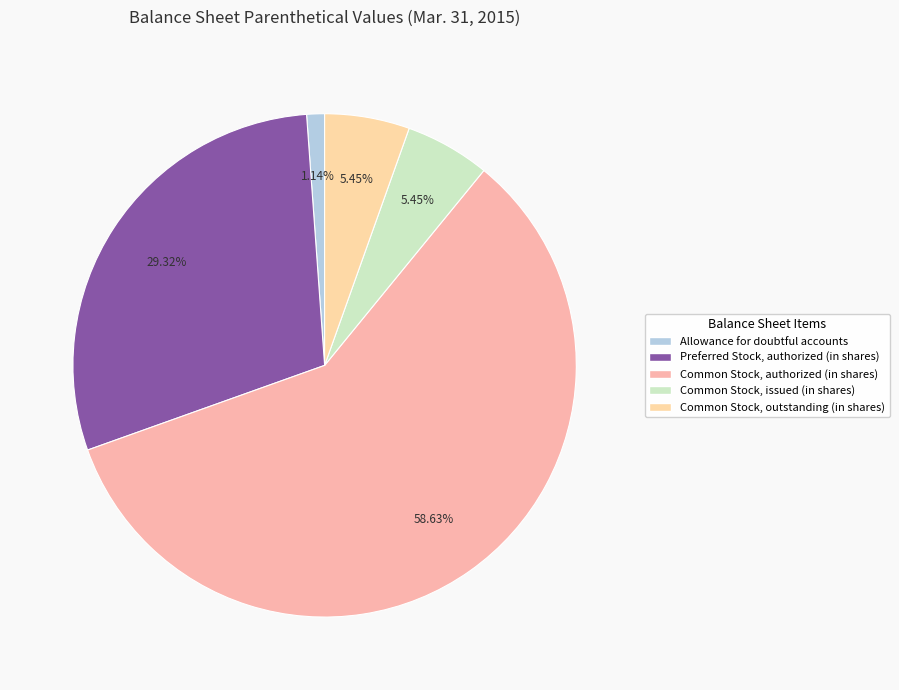

Is there a majority slice in this chart?

Yes